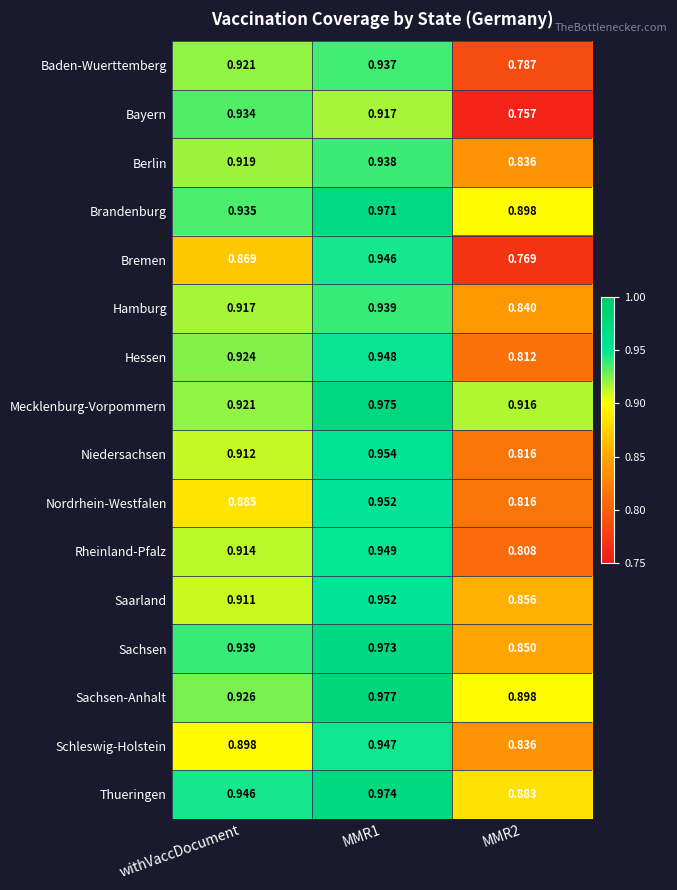

Which series changed the most between withVaccDocument and MMR2?

Bayern